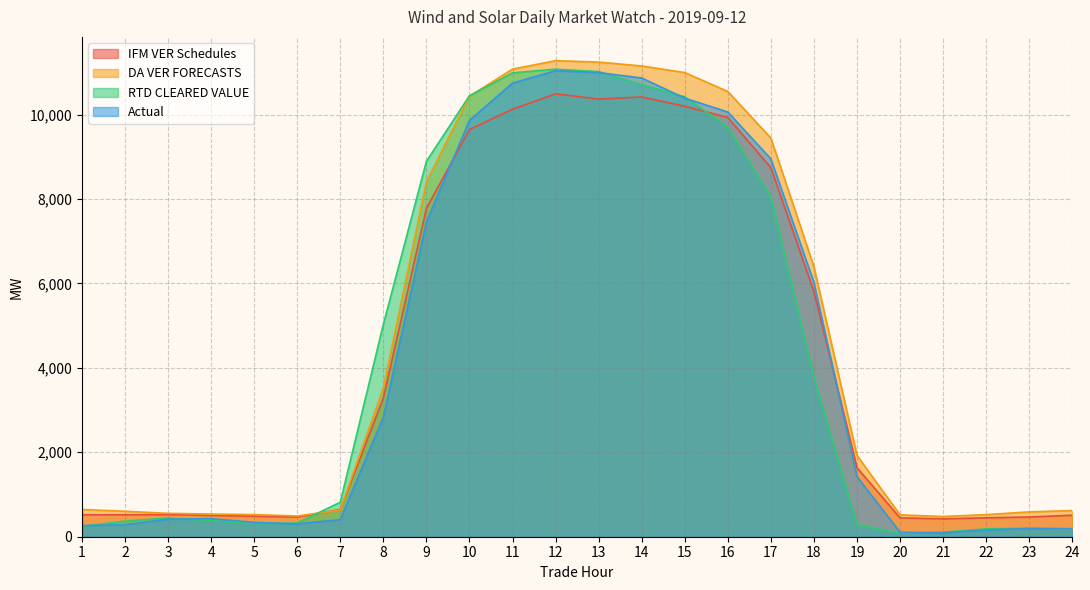

Where is the first local minimum for Actual?

6